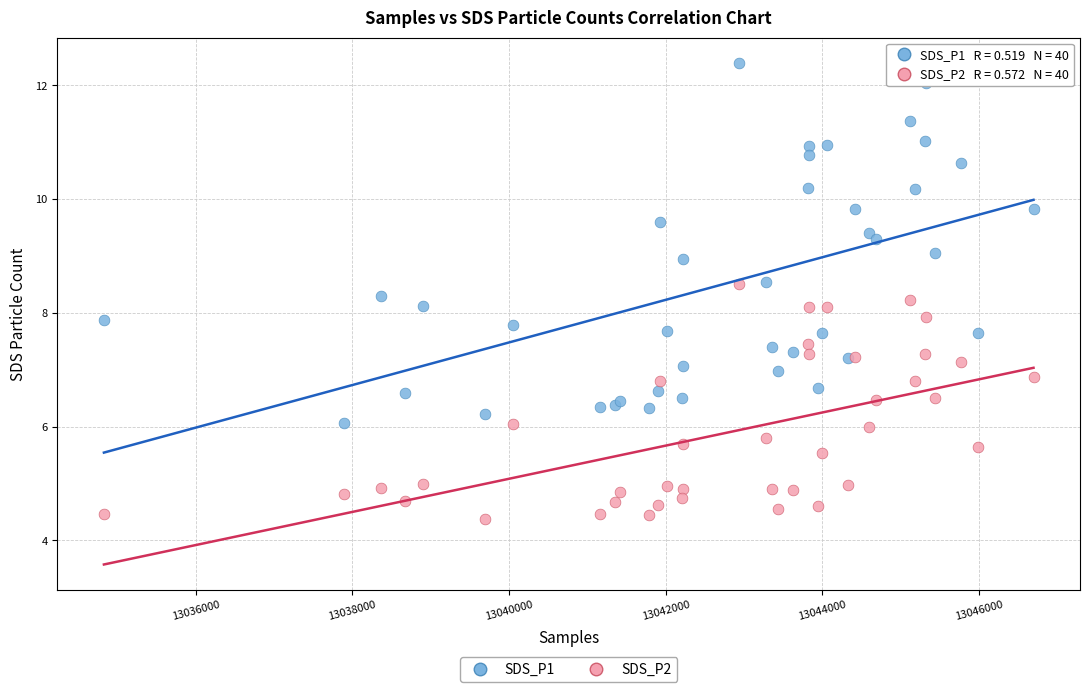

What are all the series names shown in the legend?

SDS_P1, SDS_P2